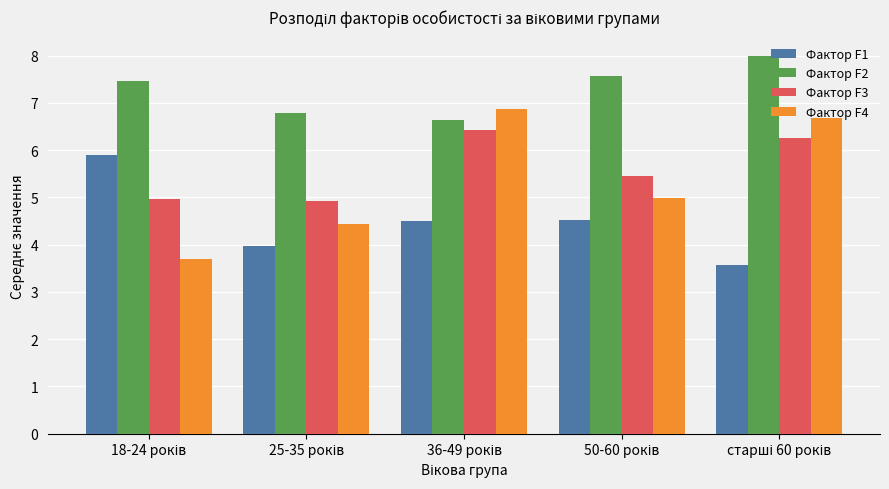

At how many categories does at least one series exceed 6?

5